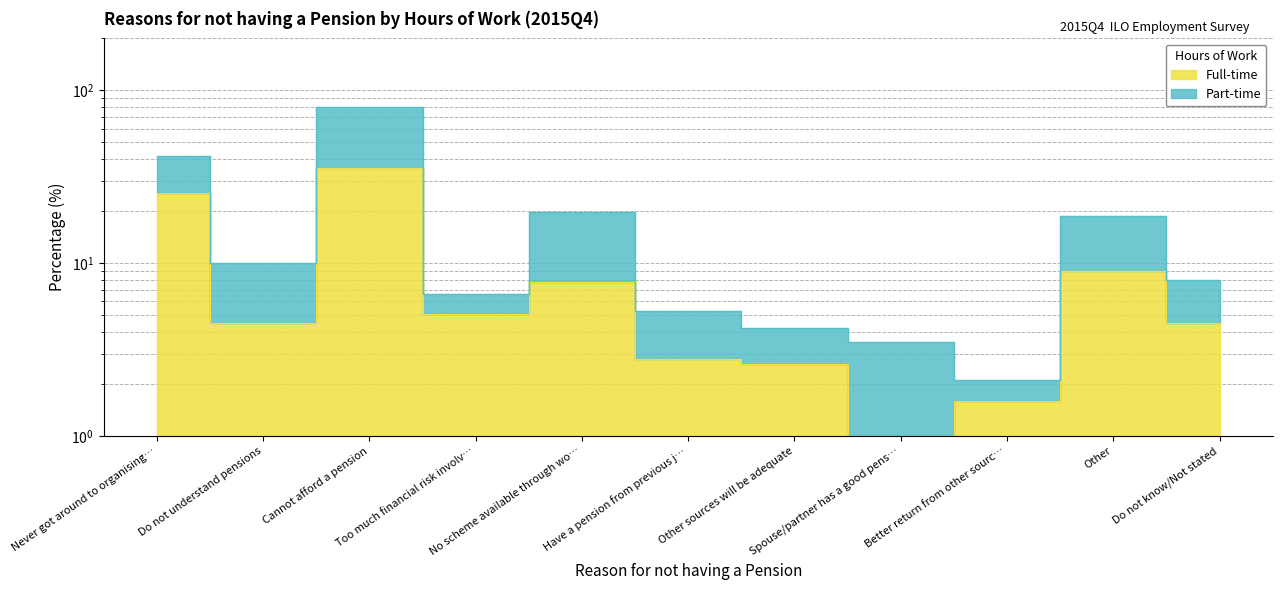

Rank the categories by Part-time value from highest to lowest.

Cannot afford a pension, Never got around to organising…, No scheme available through wo…, Other, Do not understand pensions, Do not know/Not stated, Too much financial risk involv…, Have a pension from previous j…, Other sources will be adequate, Spouse/partner has a good pens…, Better return from other sourc…